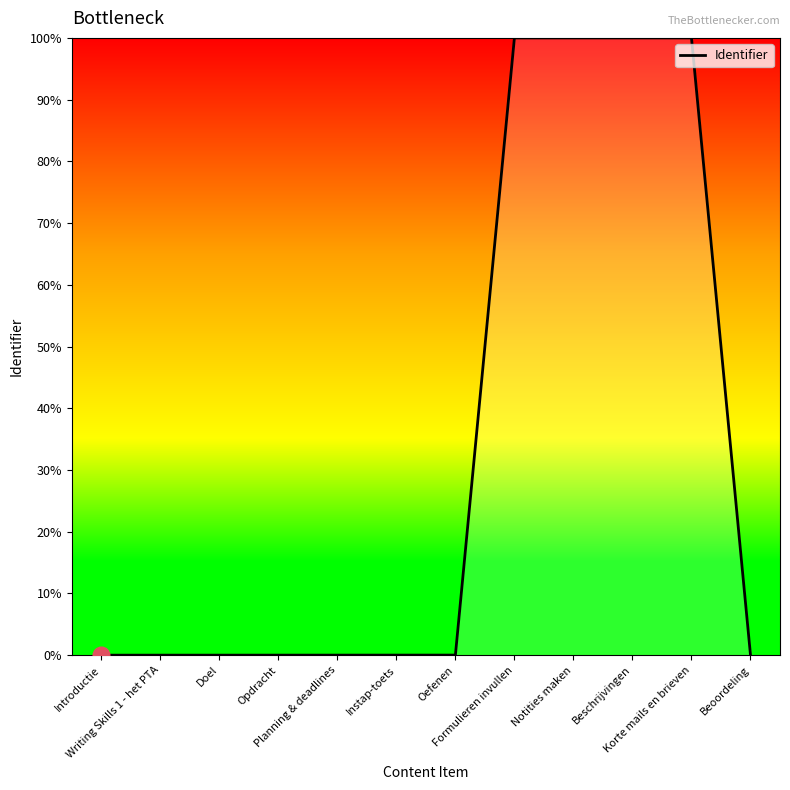

How many distinct data groups are displayed?

1